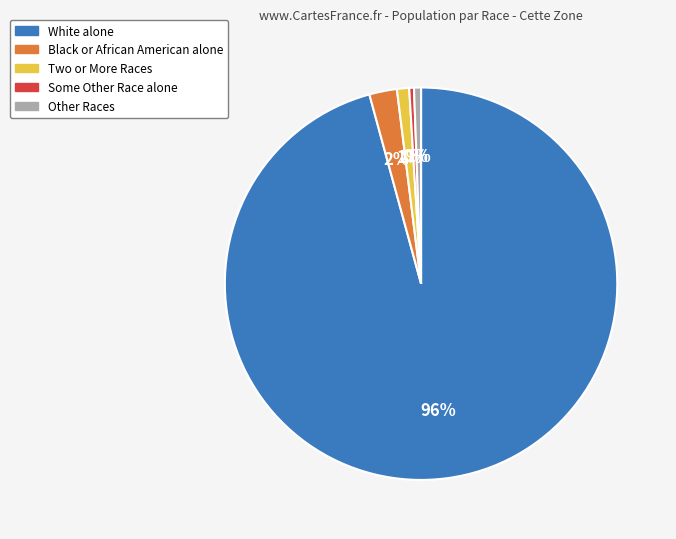

Which category has the biggest portion of the pie?

White alone